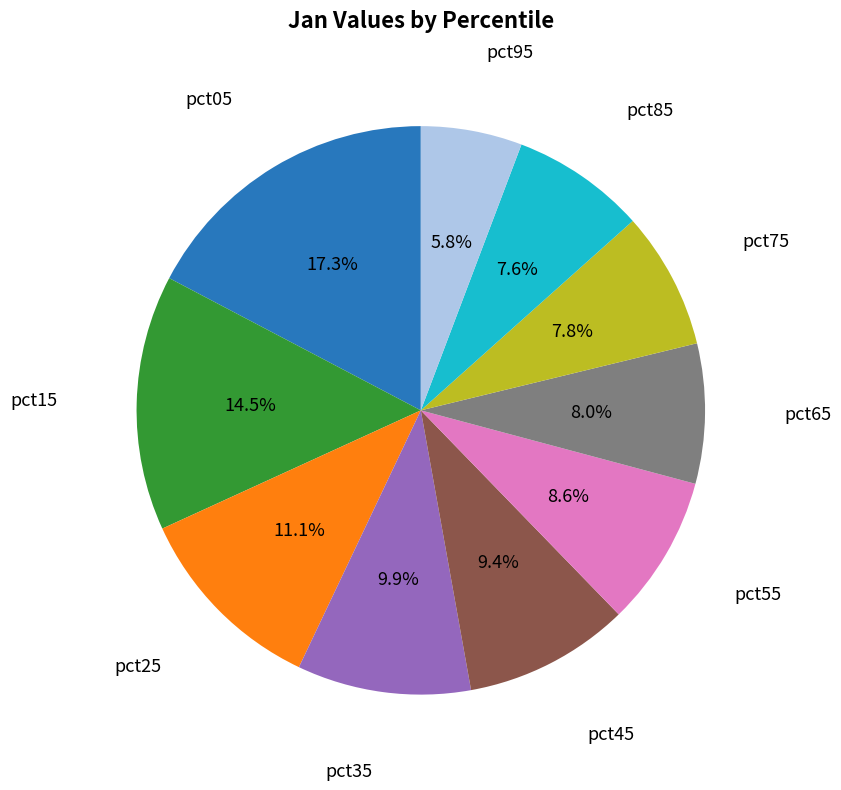

Is there a majority slice in this chart?

No